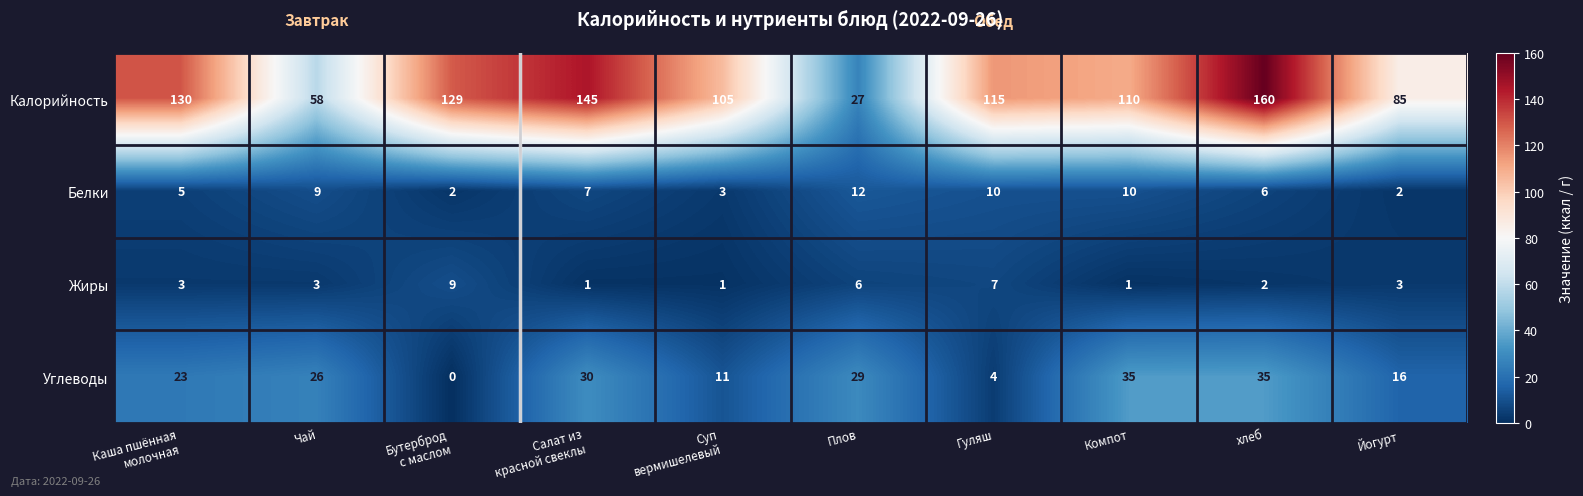

What is the average value of the Жиры series?

4